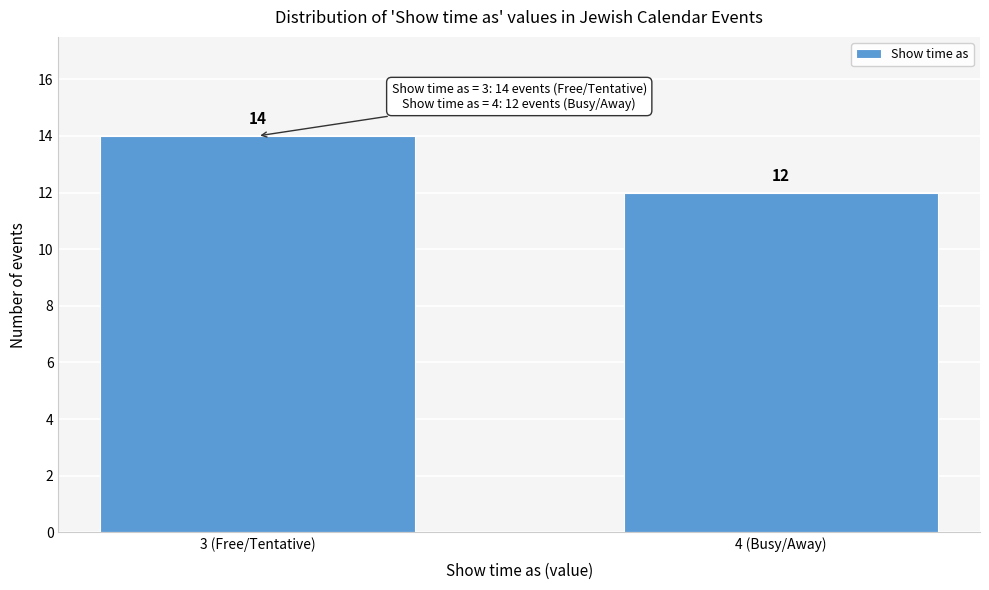

Reading left to right, extract all data points from this chart.

3 (Free/Tentative)=14	4 (Busy/Away)=12